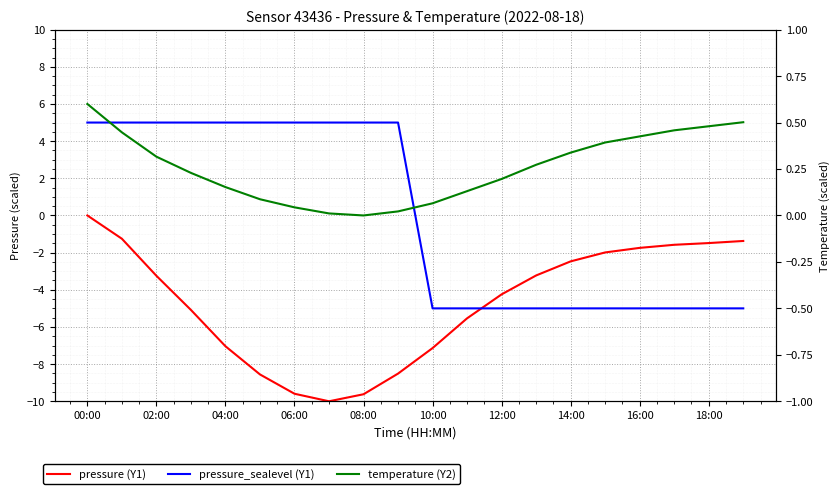

How many values in the pressure (Y1) series are below -3?

12